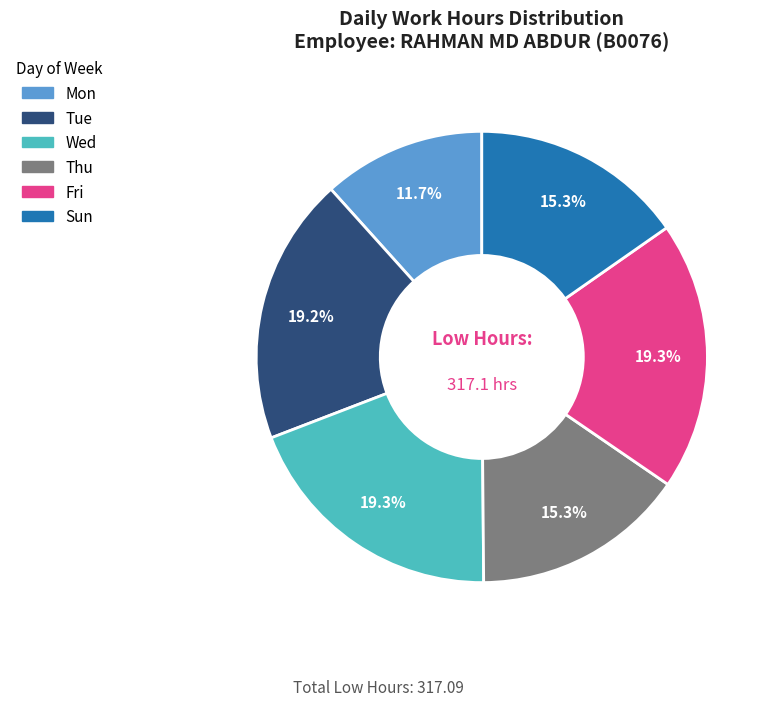

Does any single category account for the majority?

No